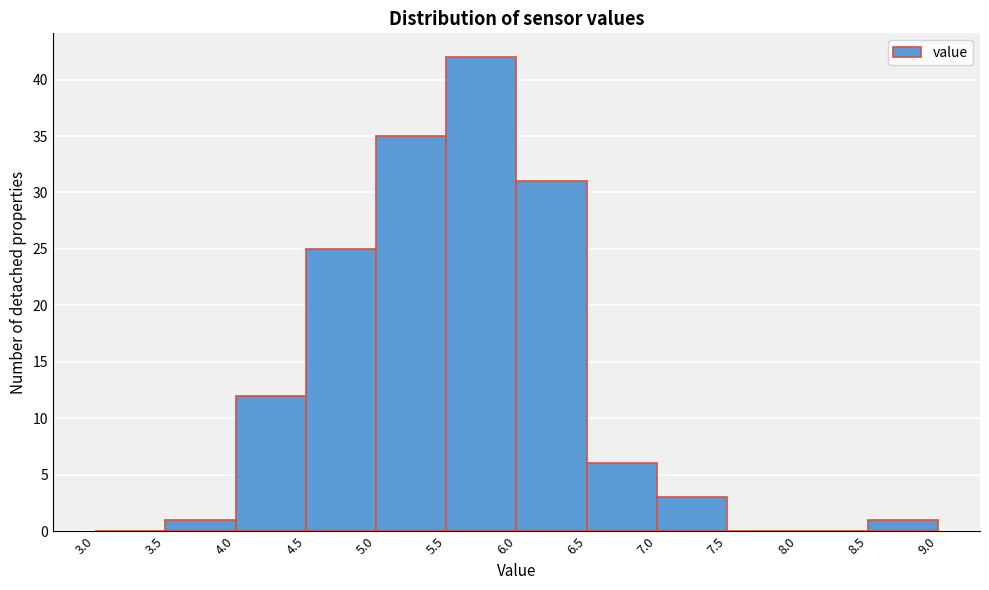

Reading left to right, transcribe this chart: for each bar, give the range it covers on the x-axis and its height. The values are not printed on the chart, so give them approximately, as read against the axis.

3.0 to 3.5: 0
3.5 to 4.0: 1
4.0 to 4.5: 12
4.5 to 5.0: 25
5.0 to 5.5: 35
5.5 to 6.0: 42
6.0 to 6.5: 31
6.5 to 7.0: 6
7.0 to 7.5: 3
7.5 to 8.0: 0
8.0 to 8.5: 0
8.5 to 9.0: 1